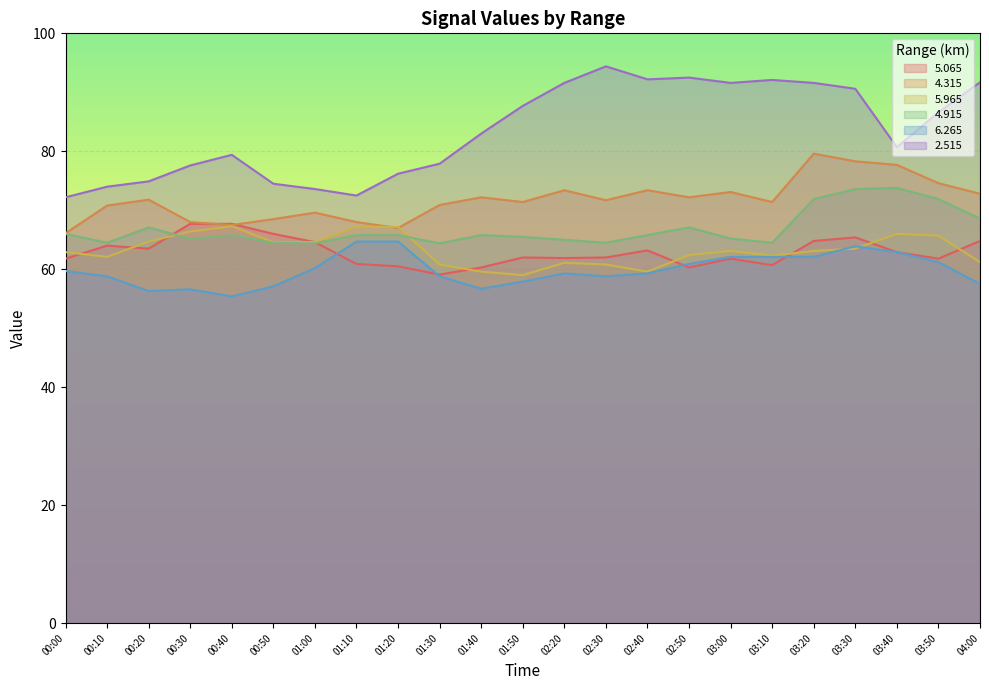

What is the sum of the 4.915 values at 03:10 and 03:30?

138.1